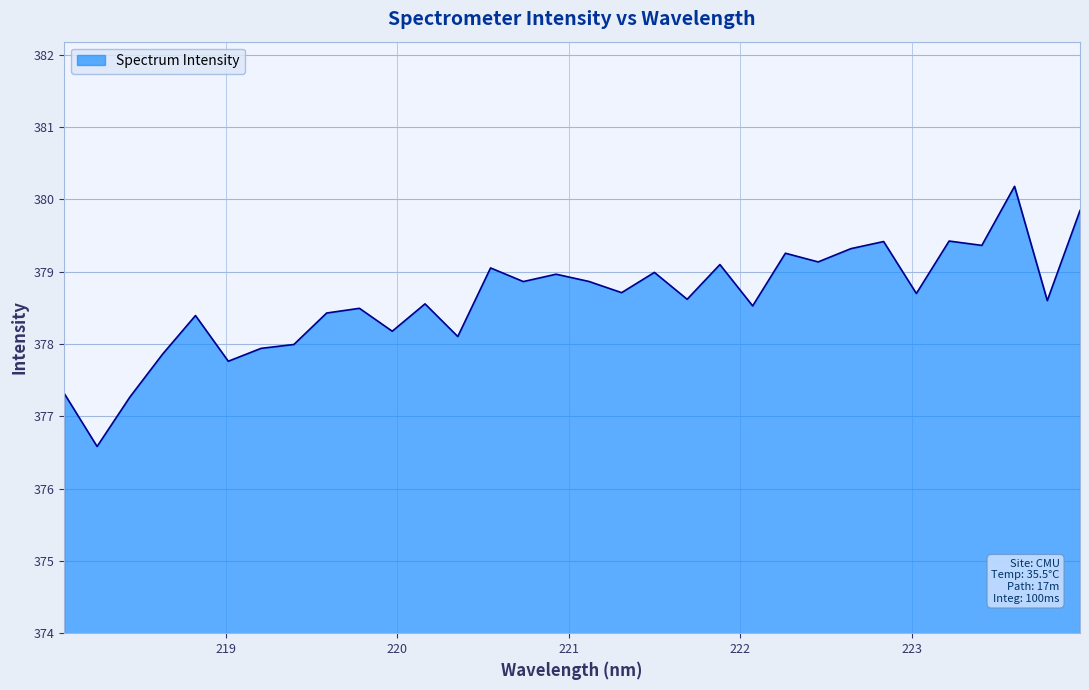

What is the maximum value shown in the chart?

380.2